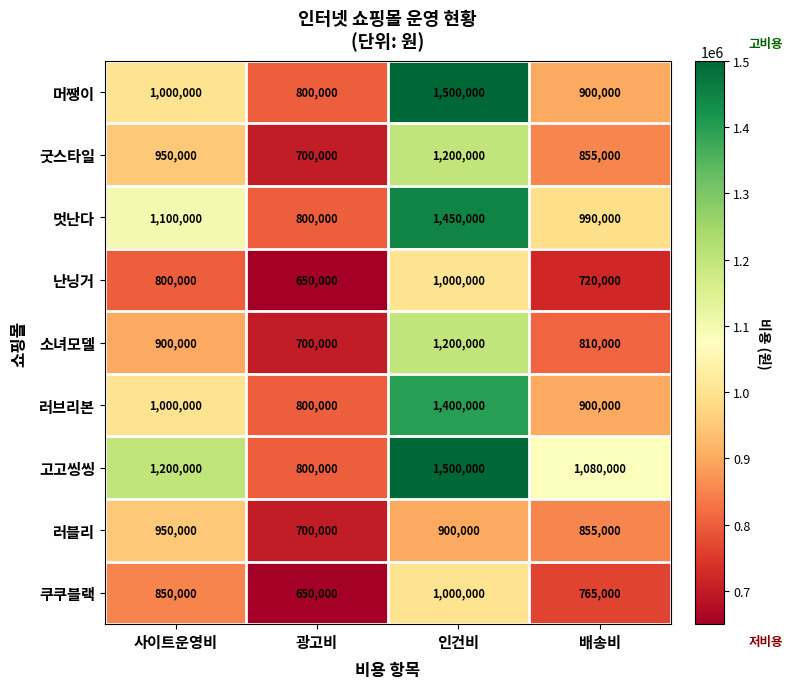

At how many categories does at least one series exceed 1356283?

1